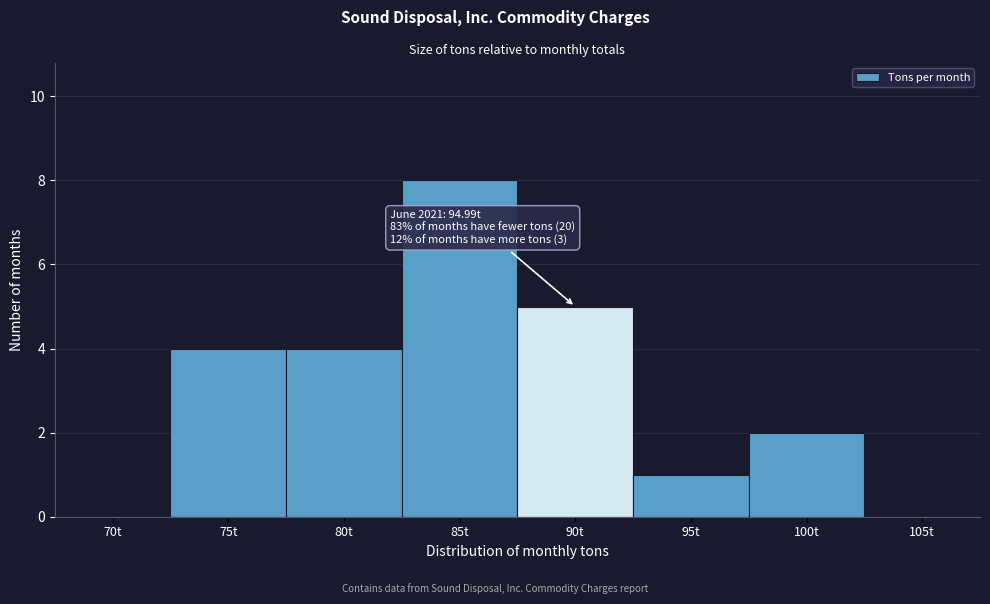

Reading left to right, extract all data points from this chart.

70t=0	75t=4	80t=4	85t=8	90t=5	95t=1	100t=2	105t=0